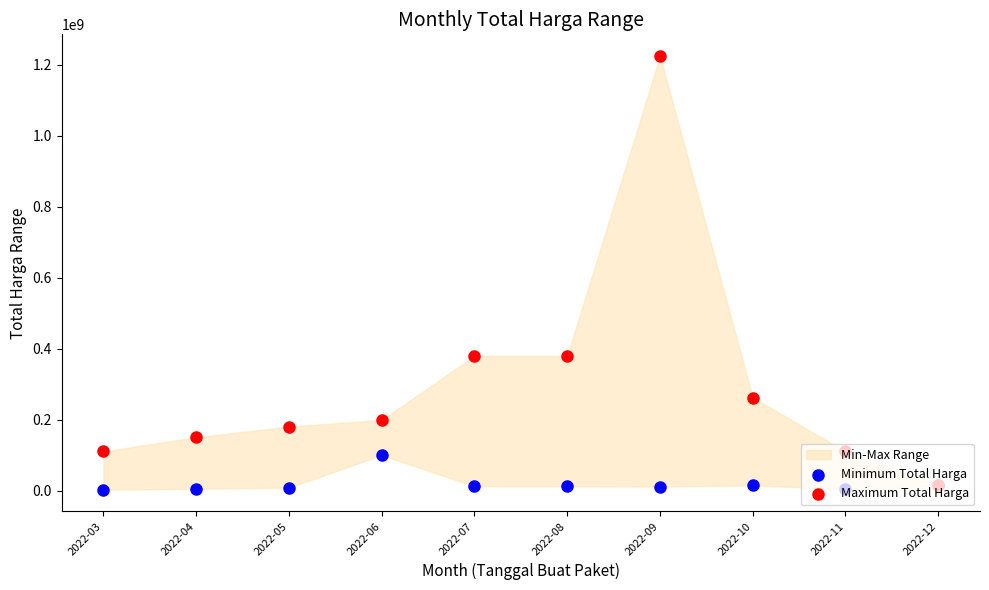

Which series reaches the minimum Y coordinate?

Minimum Total Harga